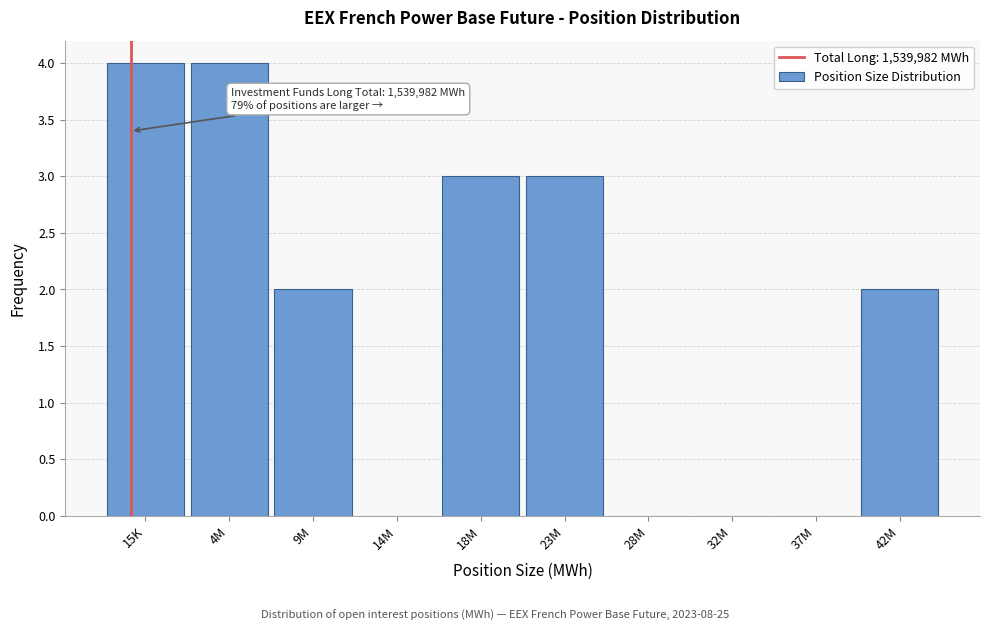

Reading left to right, transcribe all the data shown in this chart.

15K=4	4M=4	9M=2	14M=0	18M=3	23M=3	28M=0	32M=0	37M=0	42M=2